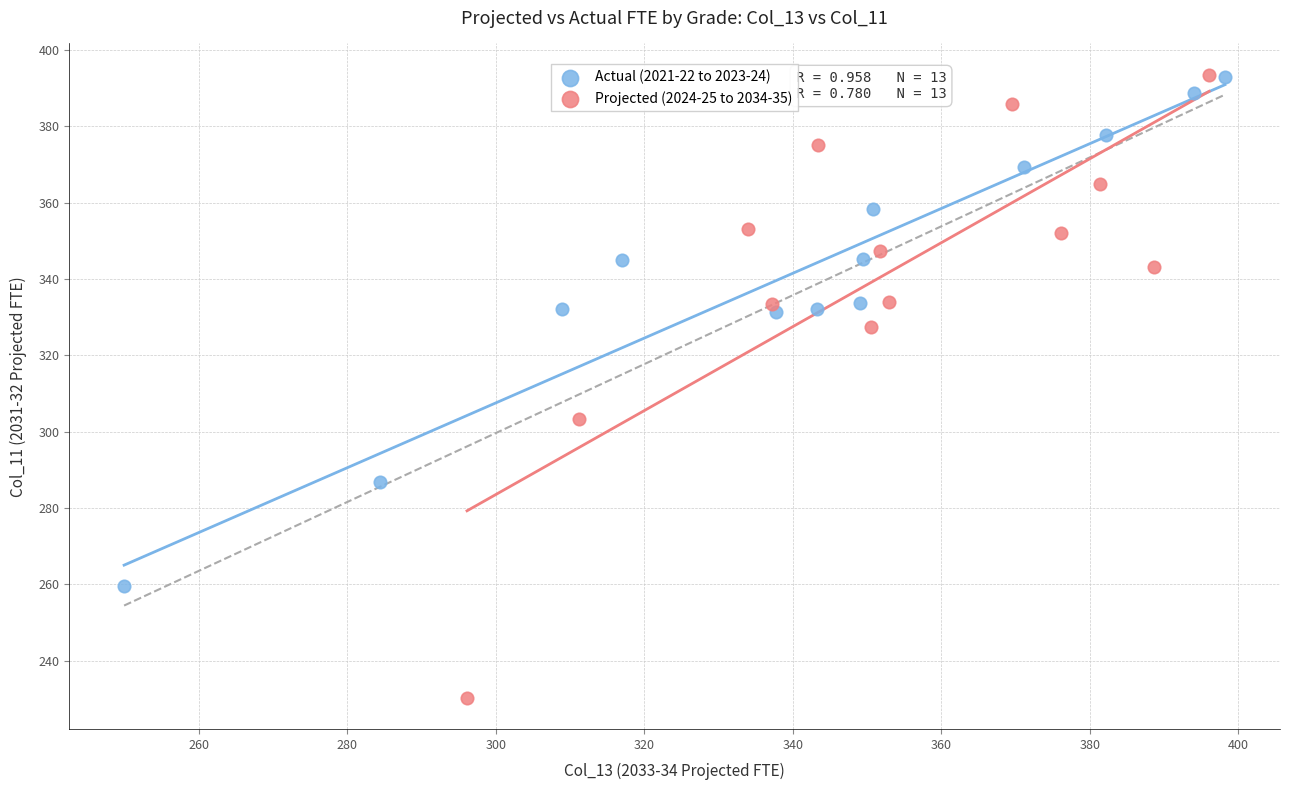

Which series has the widest spread of Y values?

Projected (2024-25 to 2034-35)